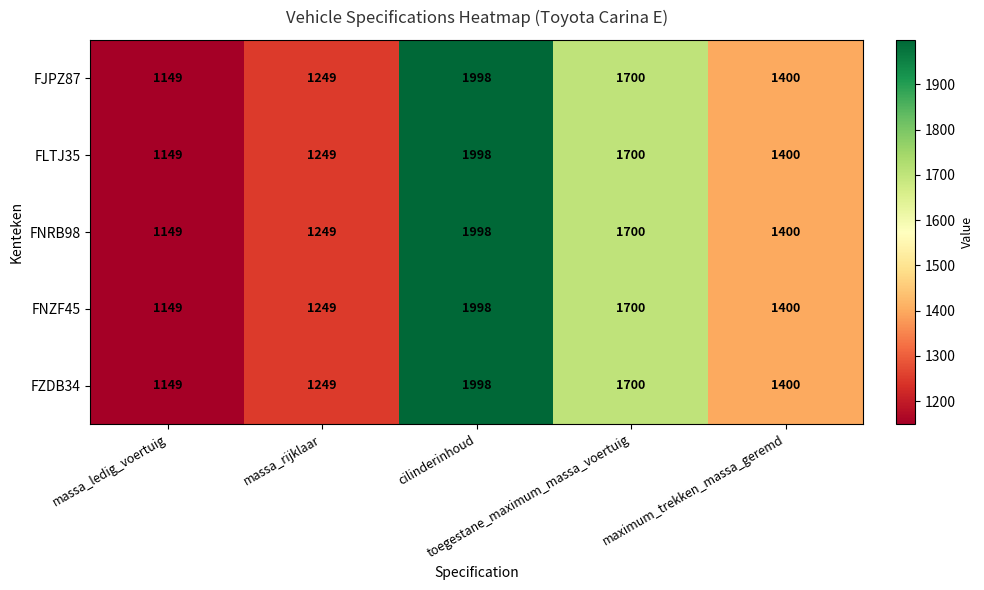

What is the maximum value for FNZF45?

1998